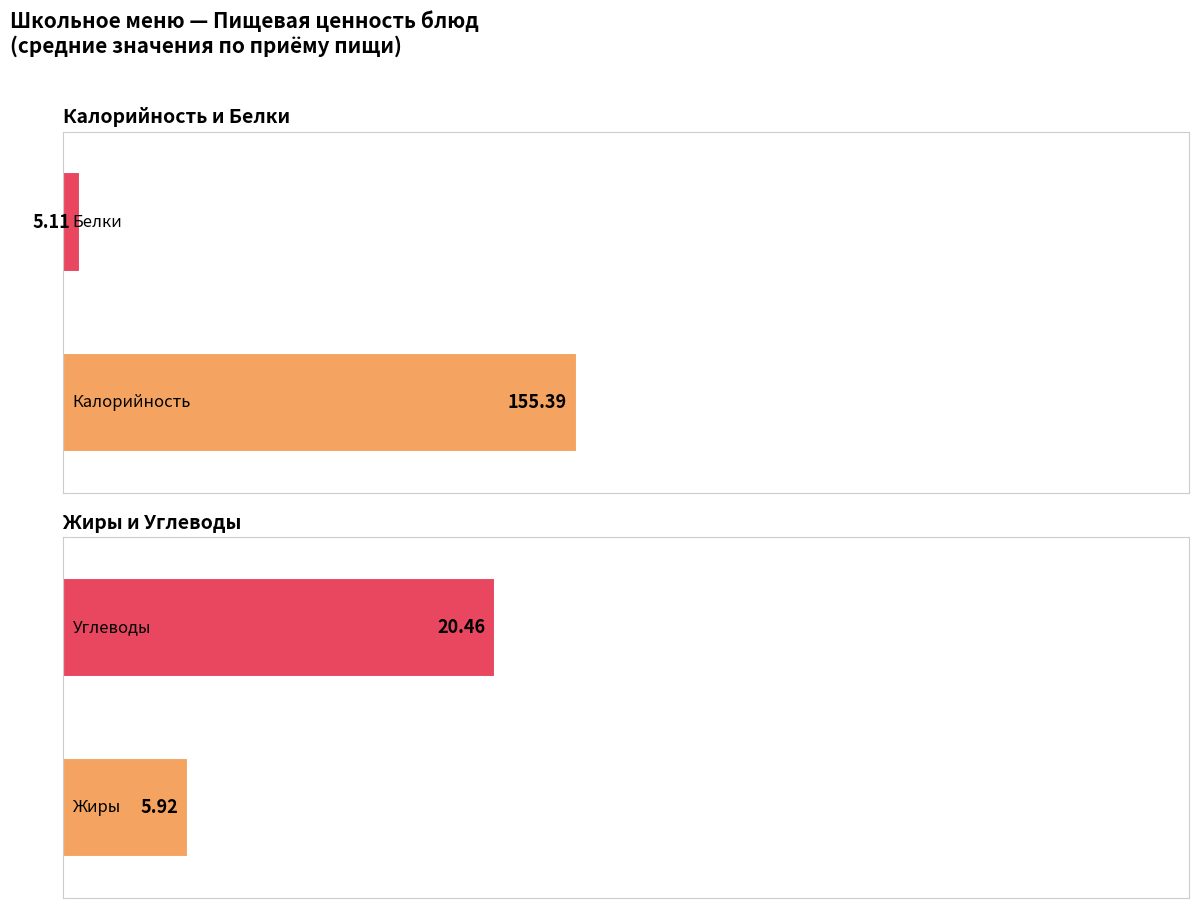

What is the average value of the Жиры series?

5.9